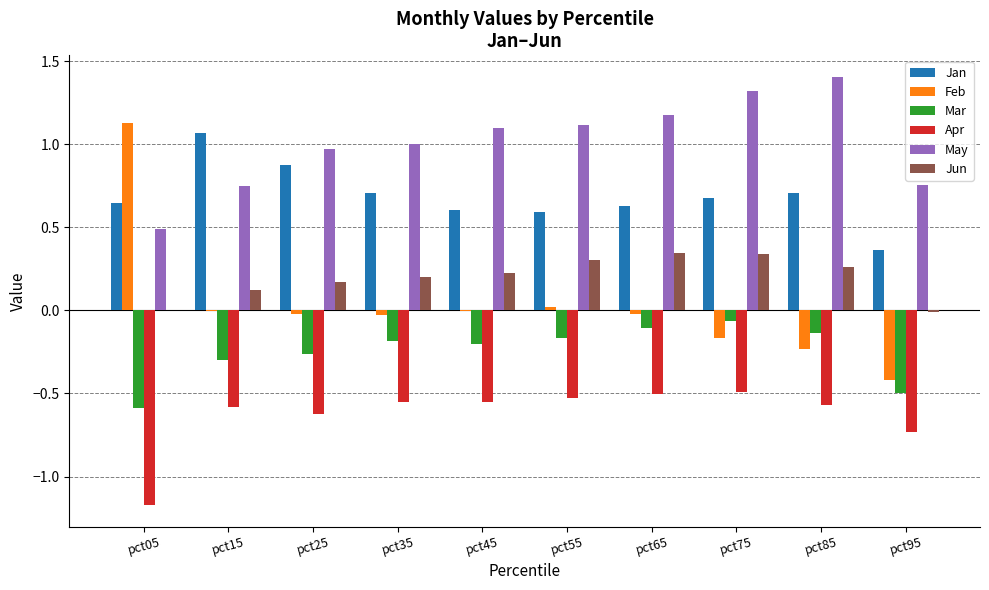

Between pct05 and pct75, which series saw the biggest shift?

Feb